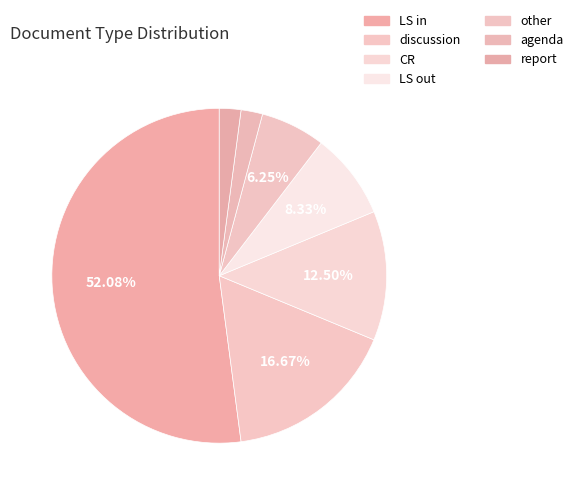

Which slice is the smallest?

agenda